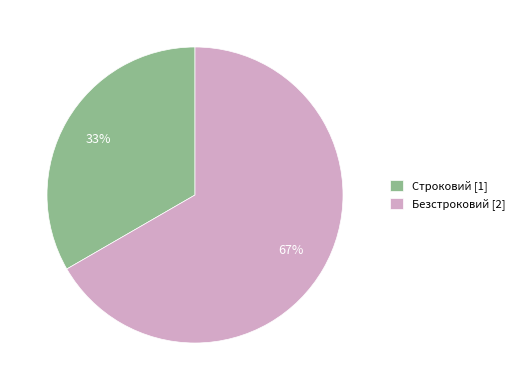

Is there a majority slice in this chart?

Yes